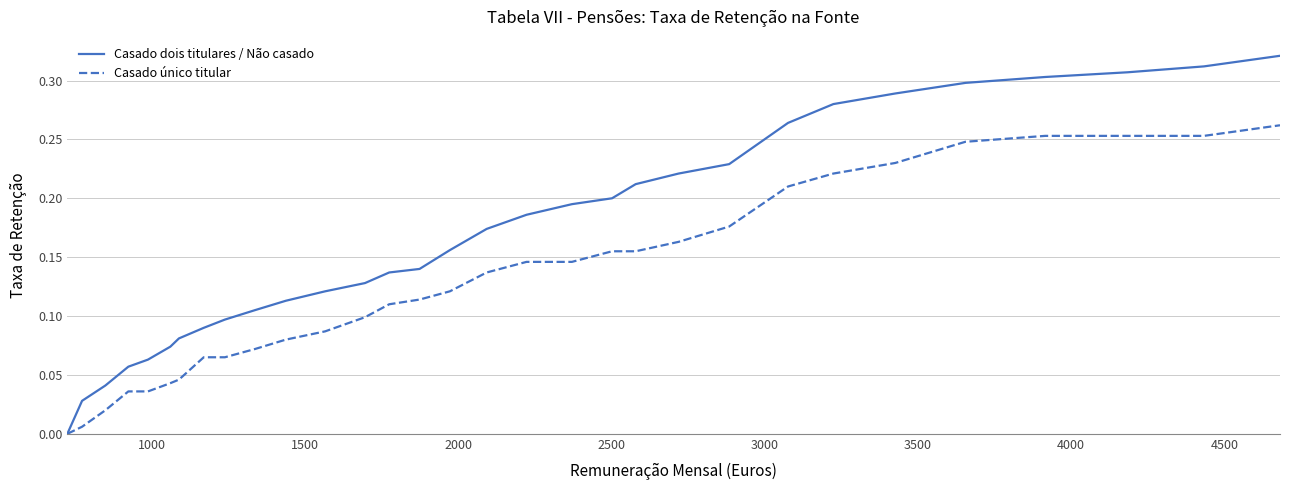

True or false: Casado dois titulares / Não casado has more than 1 interior local peaks.

False